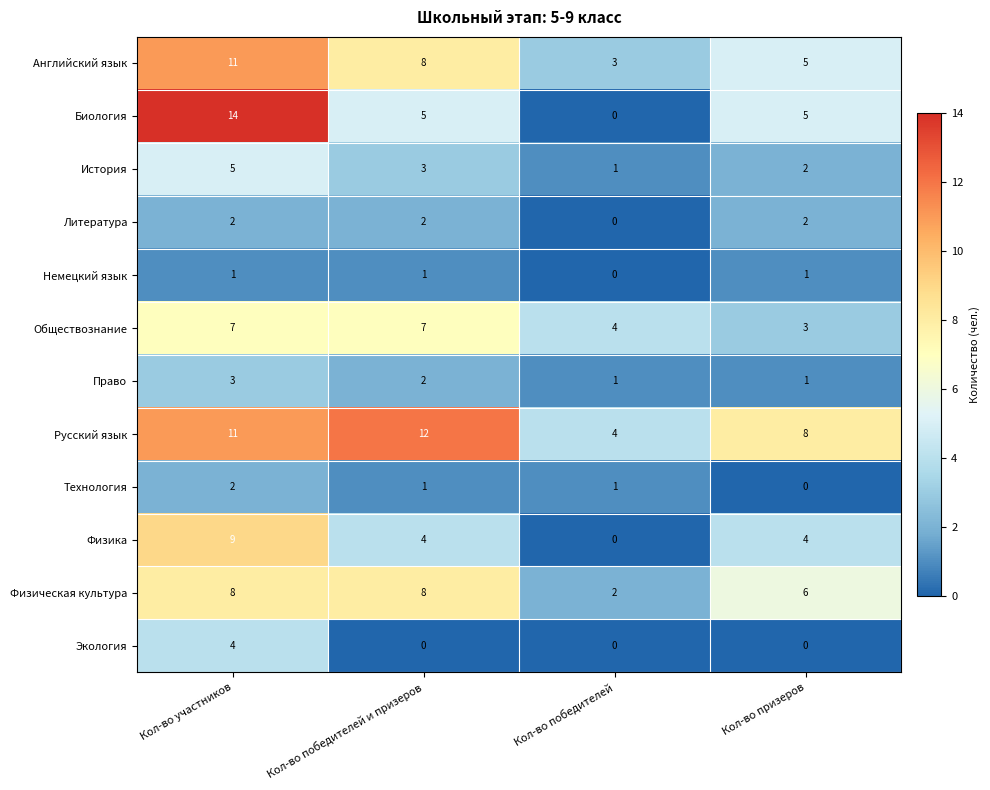

Read the Биология value at Кол-во участников, to the nearest 5.

15